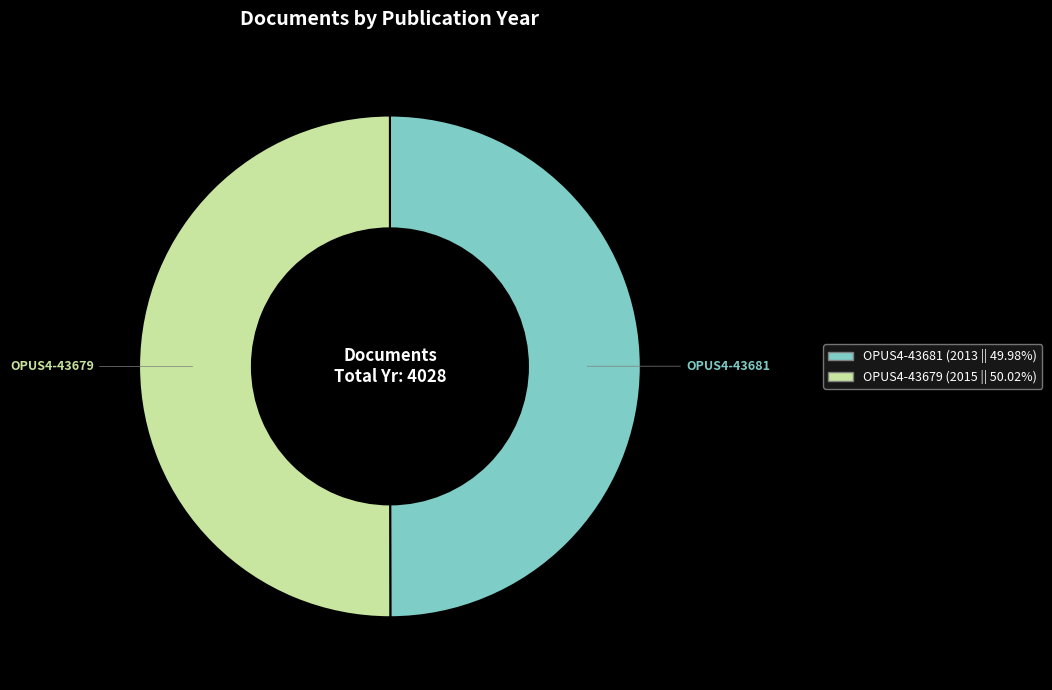

Is the sum of OPUS4-43679 (2015 || 50.02%) and OPUS4-43681 (2013 || 49.98%) greater than half?

Yes